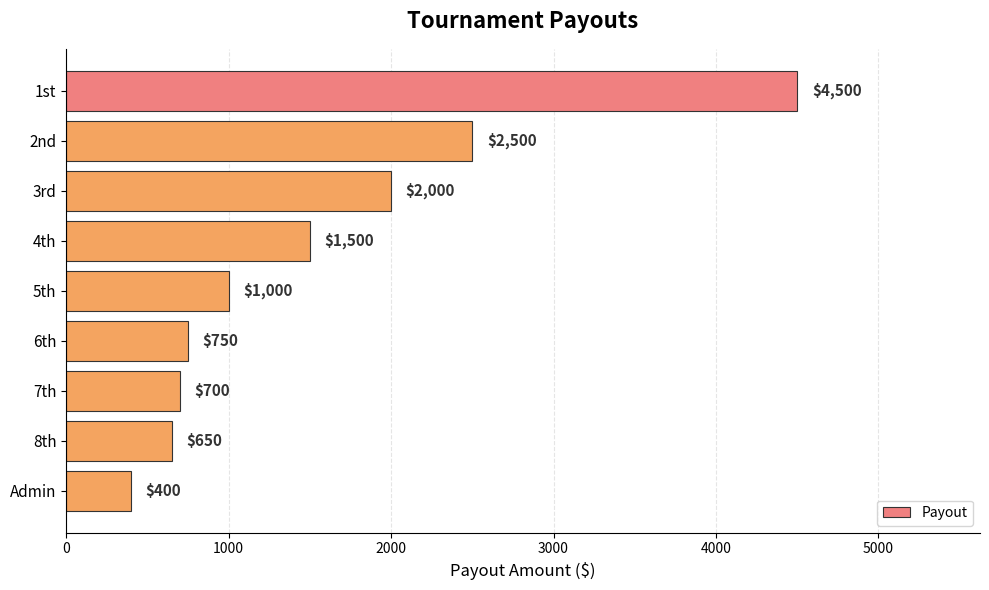

What is the change in value from 4th to 5th?

-500